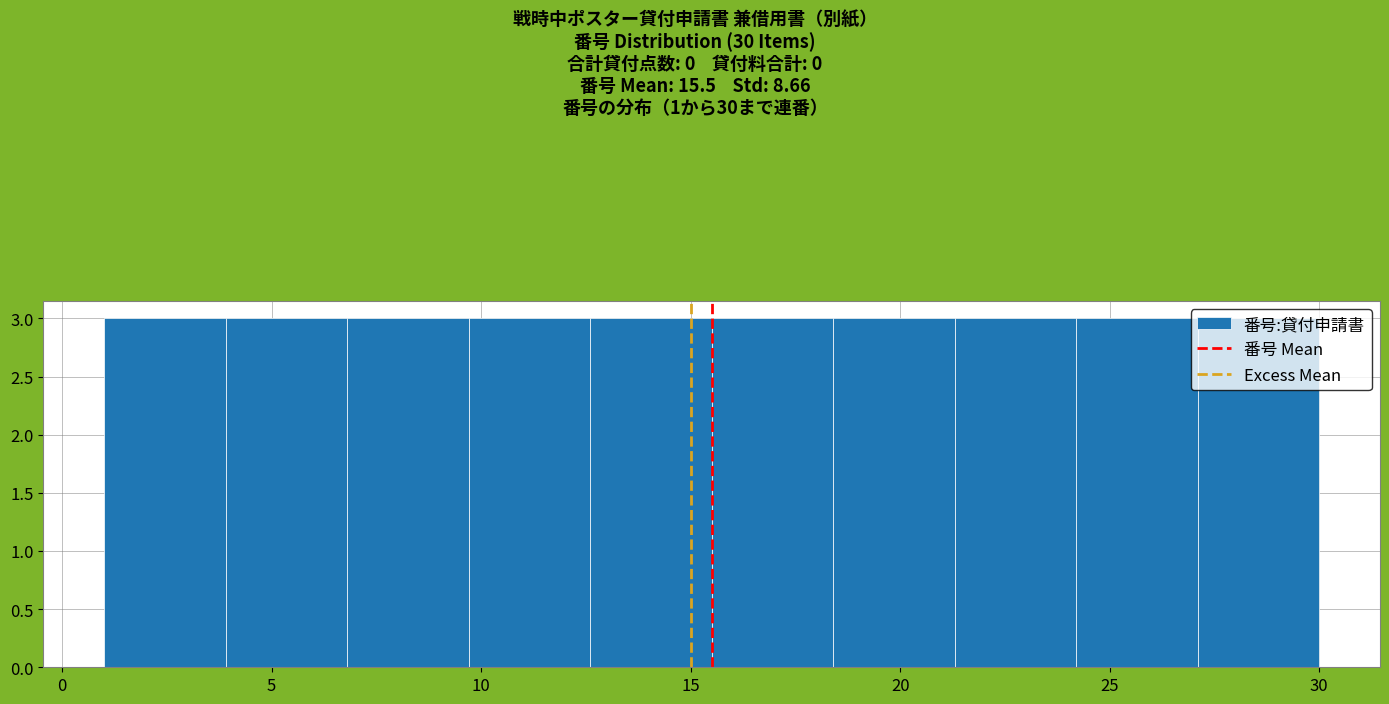

What is the height of the bar covering 18.4 to 21.3 on the x-axis? Neither the bar edges nor the heights are printed on the chart, so give them approximately, as read against the axes.

3